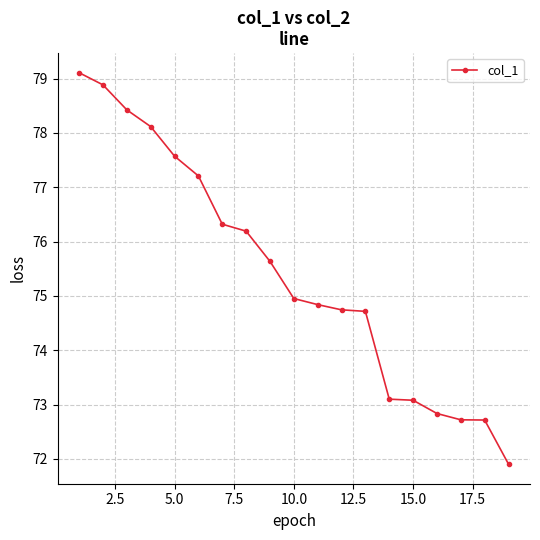

What is the difference between the maximum and minimum values?

7.2